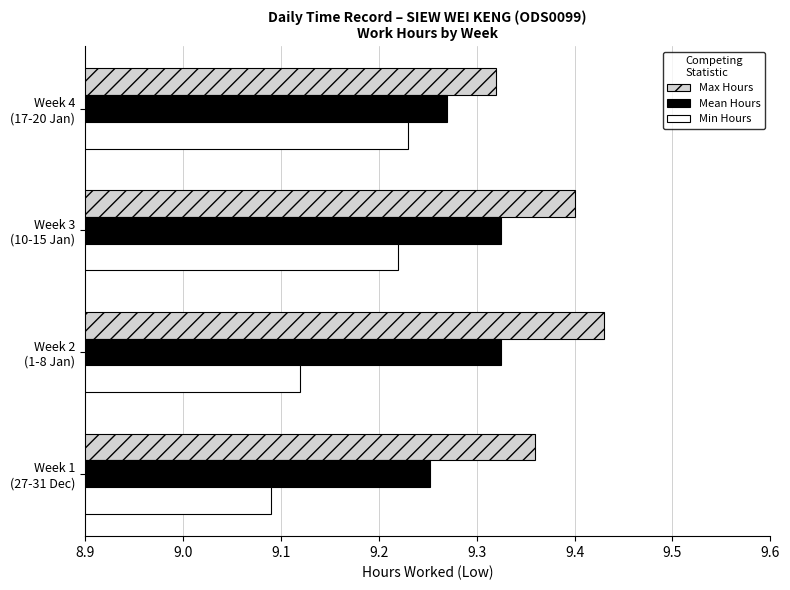

Rank the categories by Min Hours value from lowest to highest.

Week 1
(27-31 Dec), Week 2
(1-8 Jan), Week 3
(10-15 Jan), Week 4
(17-20 Jan)